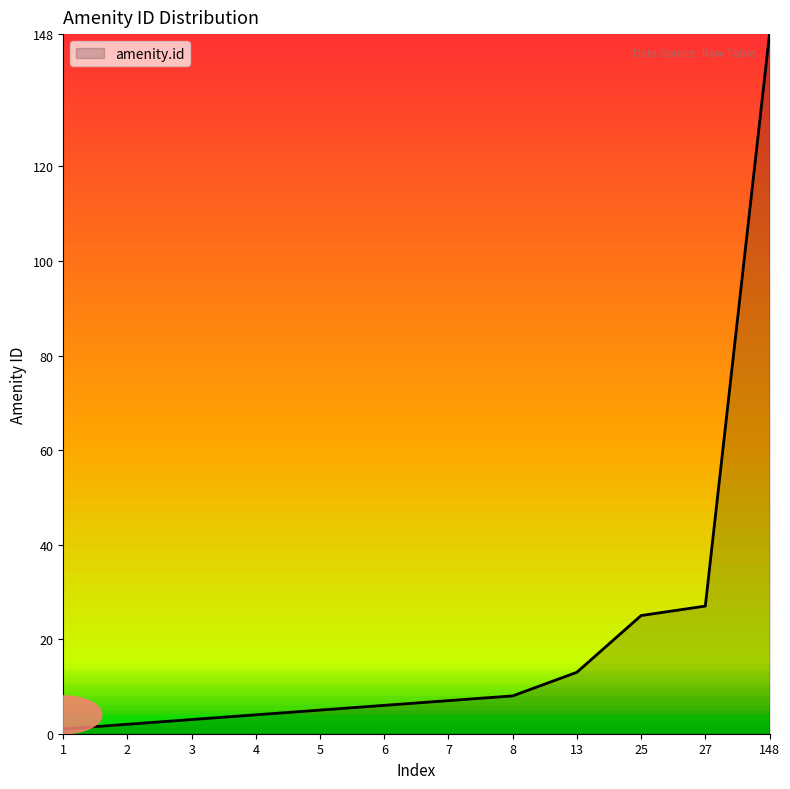

The chart shows a value of 1 at 1. True or false?

True